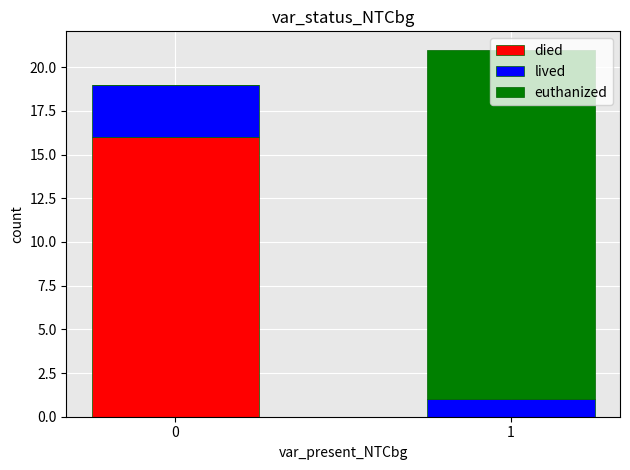

How many distinct data groups are displayed?

3